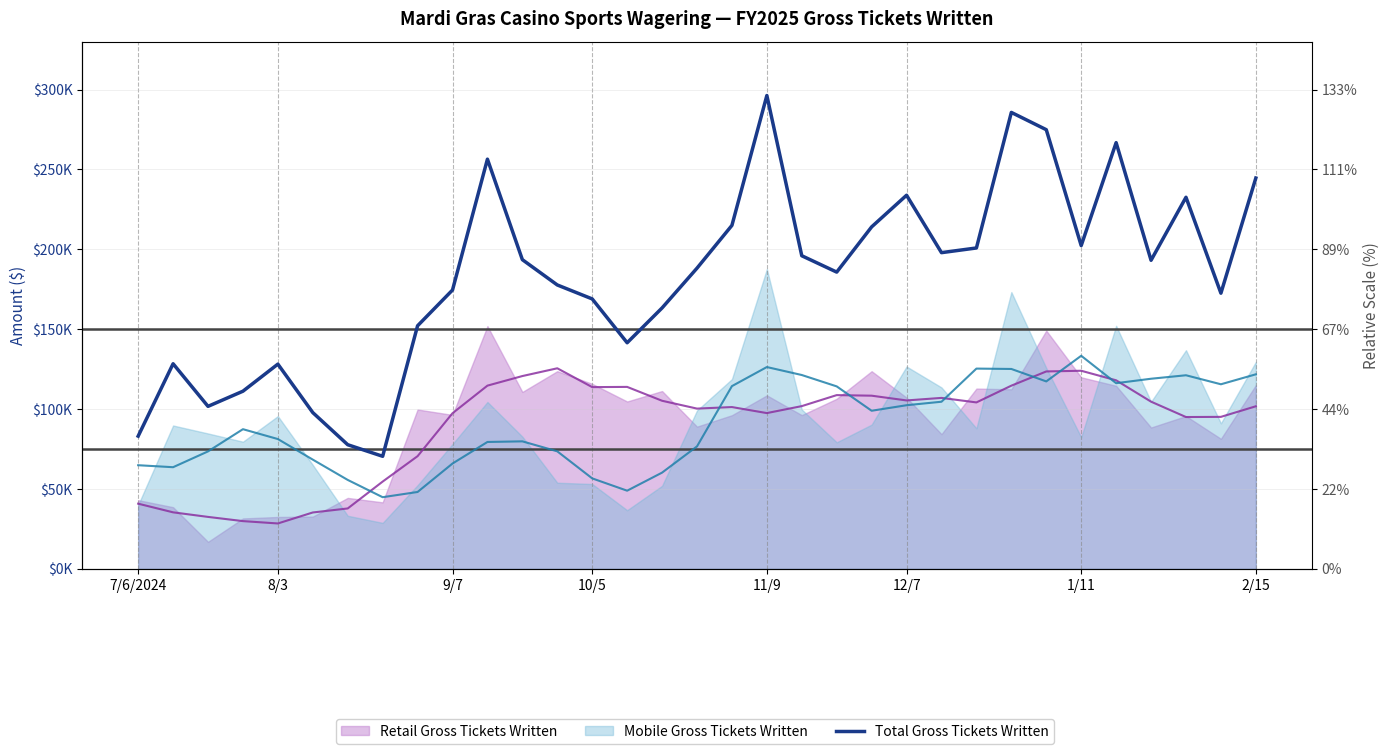

At which category does the data reach its first local peak?

8/3